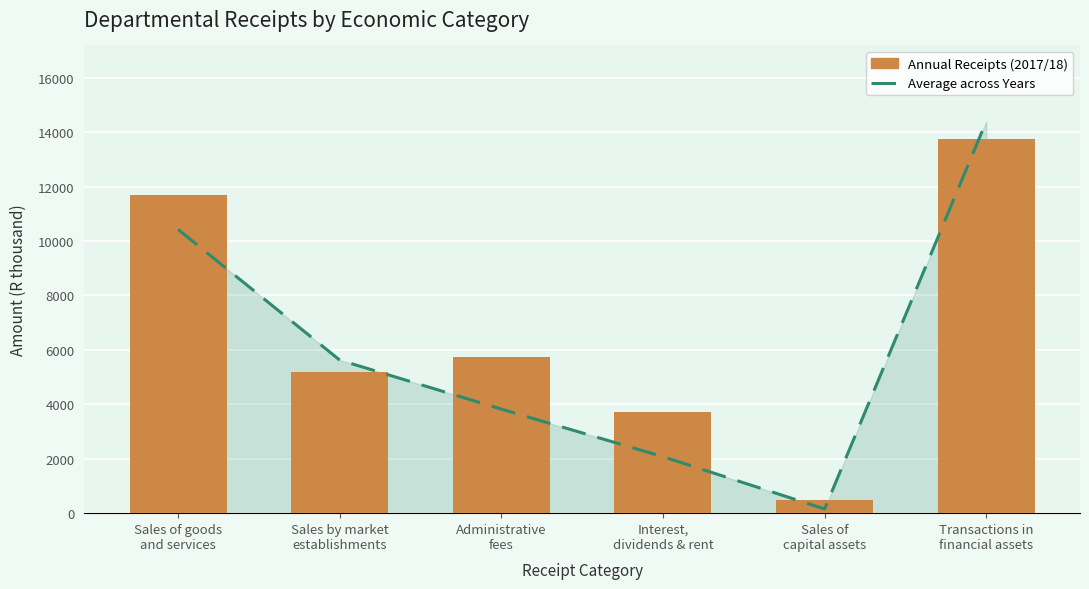

At which label does Average across Years first exceed 5624?

Sales of goods
and services